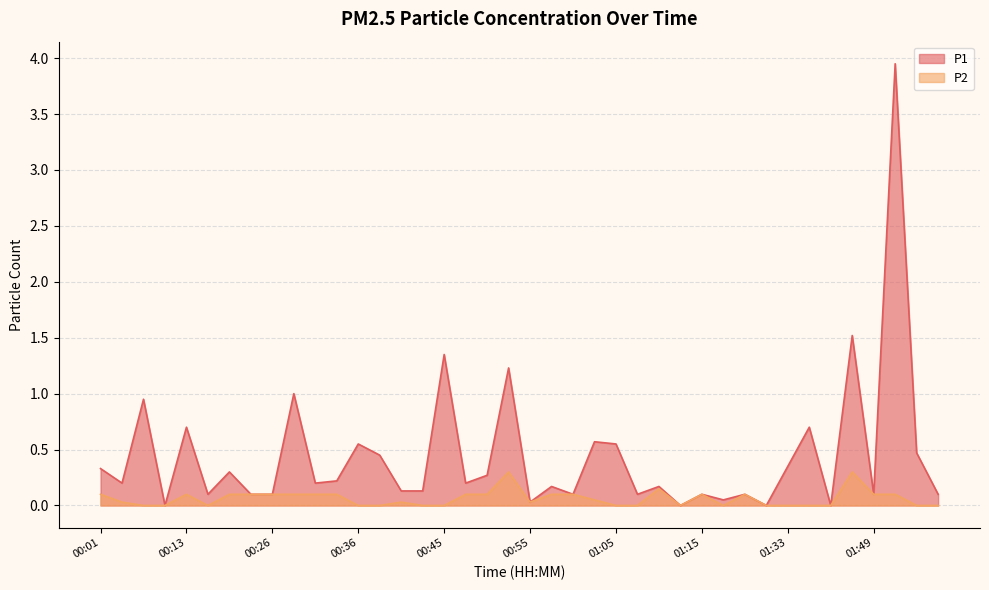

True or false: P2 and P1 cross at least once.

False